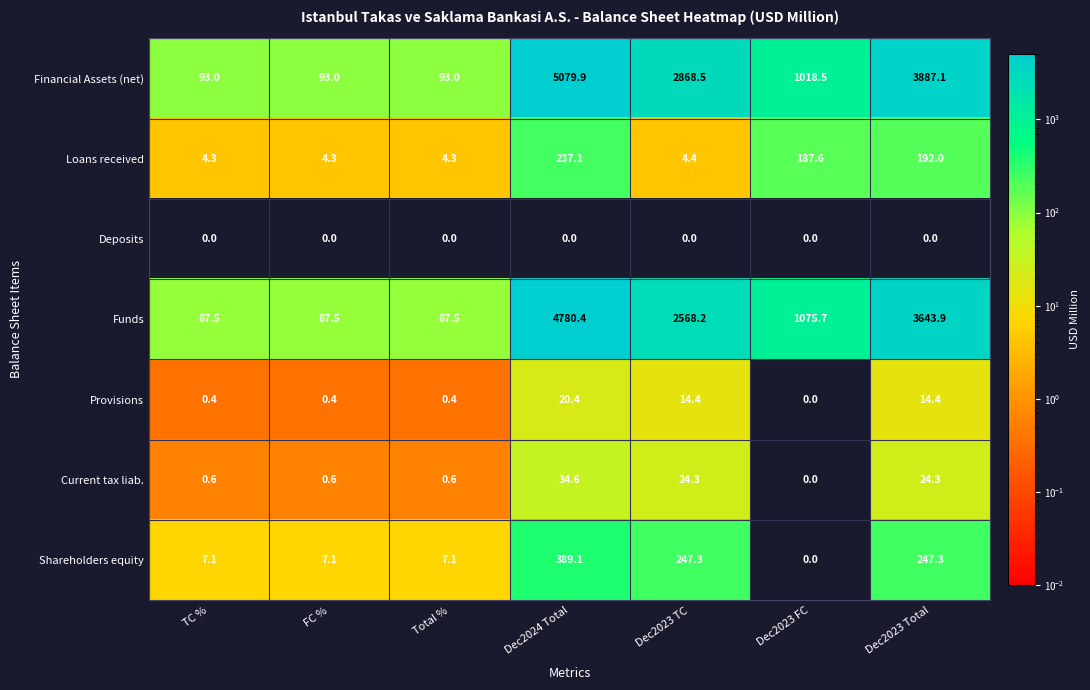

The Provisions series shows 0.4 at Total %. True or false?

True